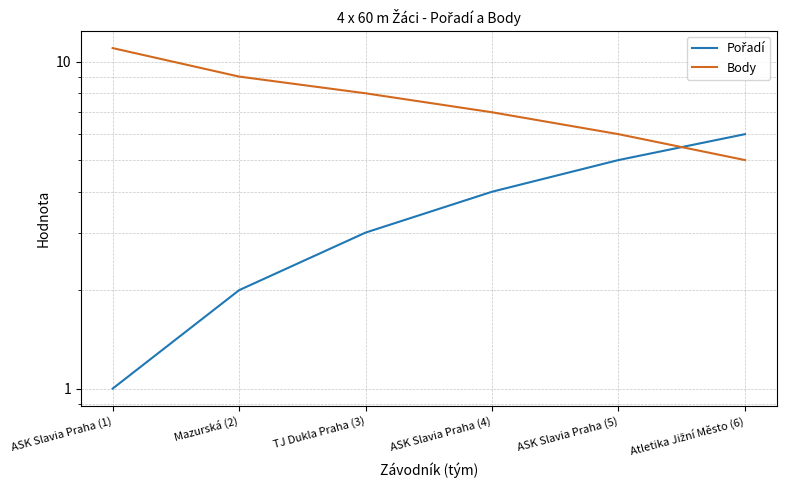

Rank the series at Atletika Jižní Město (6) from highest to lowest value.

Pořadí, Body